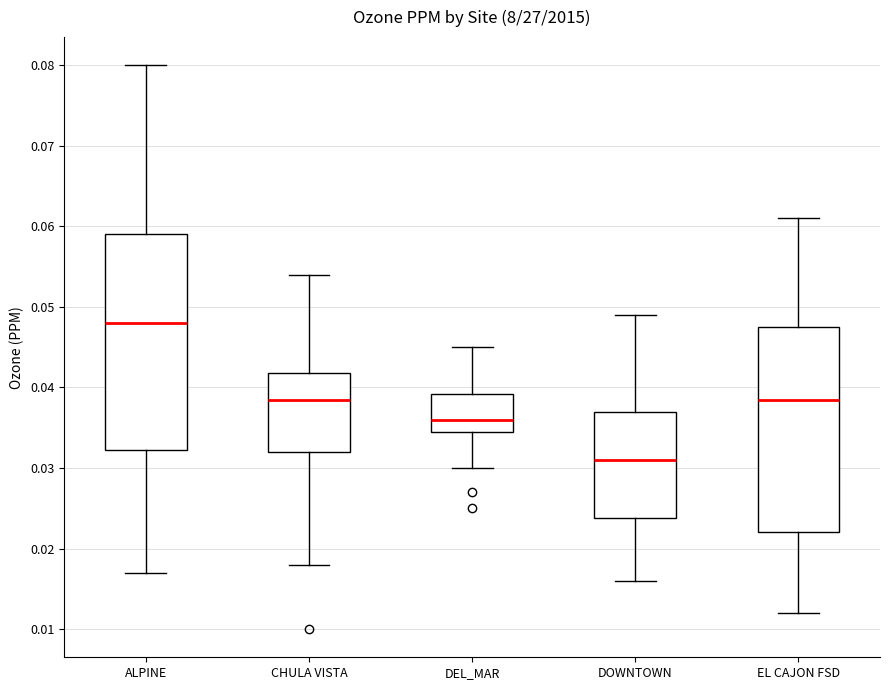

Reading left to right, transcribe this box plot: for each box, give where its median line is, the range the box spans, and where its two whiskers end, as read against the y-axis. The values are not printed on the chart, so give them approximately, as read against the axis.

ALPINE: median 0.048, box 0.032 to 0.059, whiskers 0.017 to 0.080
CHULA VISTA: median 0.039, box 0.032 to 0.042, whiskers 0.018 to 0.054
DEL_MAR: median 0.036, box 0.035 to 0.039, whiskers 0.030 to 0.045
DOWNTOWN: median 0.031, box 0.024 to 0.037, whiskers 0.016 to 0.049
EL CAJON FSD: median 0.039, box 0.022 to 0.048, whiskers 0.012 to 0.061